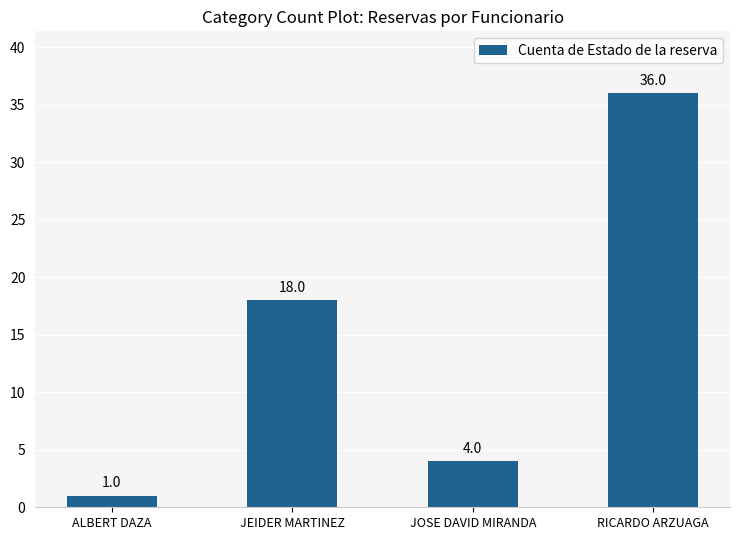

Reading left to right, transcribe all the data shown in this chart.

1	18	4	36